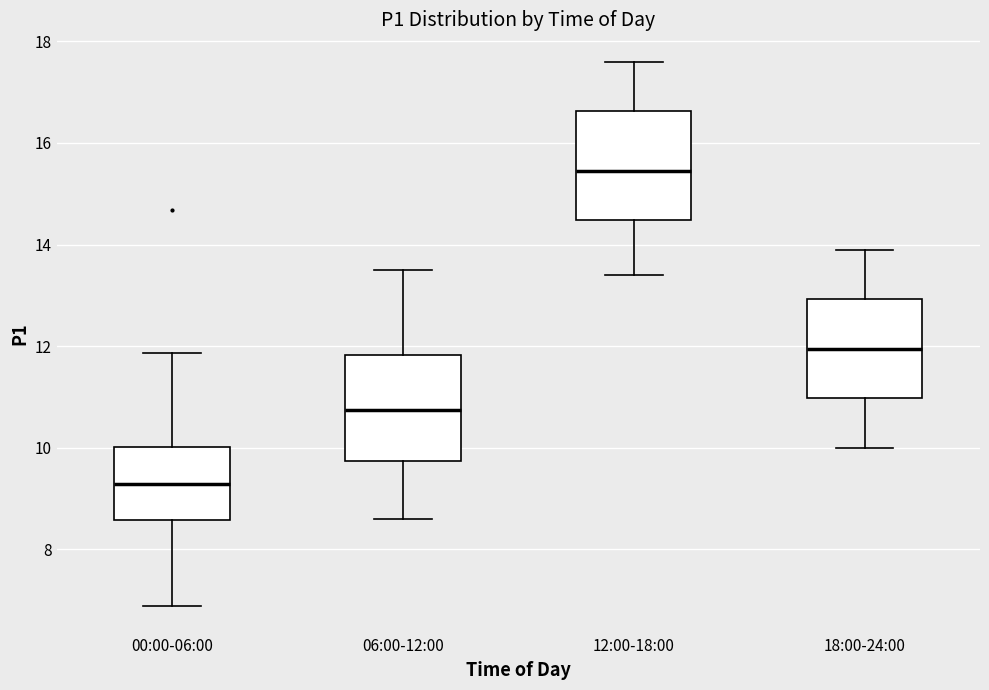

Reading left to right, transcribe this box plot: for each box, give where its median line is, the range the box spans, and where its two whiskers end, as read against the y-axis. The values are not printed on the chart, so give them approximately, as read against the axis.

00:00-06:00: median 9.2, box 8.6 to 10.0, whiskers 6.8 to 11.8
06:00-12:00: median 10.8, box 9.8 to 11.8, whiskers 8.6 to 13.6
12:00-18:00: median 15.4, box 14.4 to 16.6, whiskers 13.4 to 17.6
18:00-24:00: median 12.0, box 11.0 to 13.0, whiskers 10.0 to 14.0